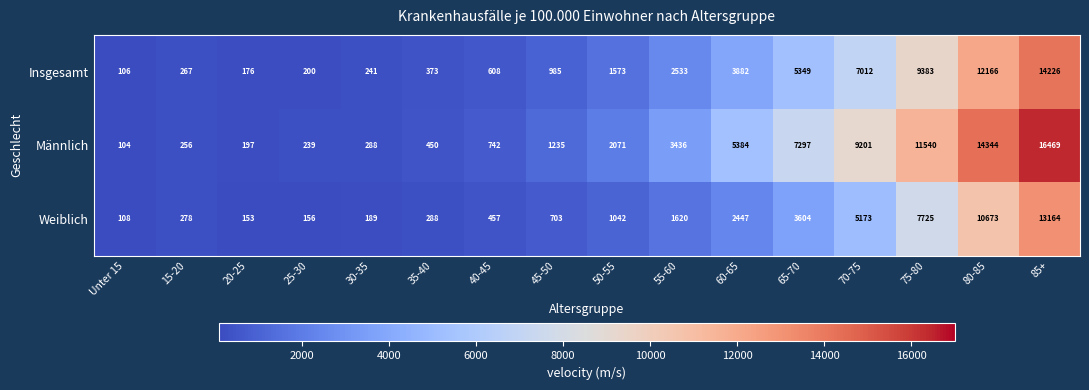

List the series in order of their overall mean, highest first.

Männlich, Insgesamt, Weiblich